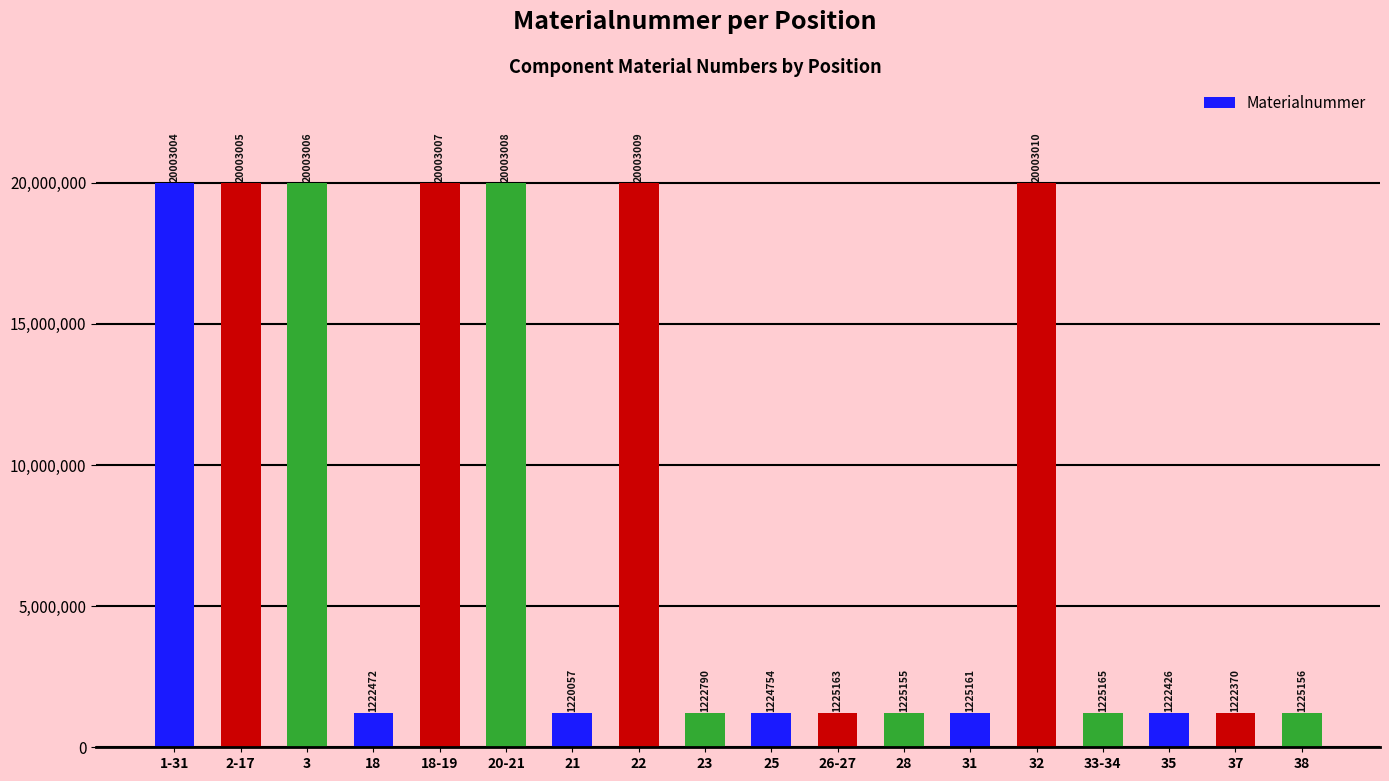

Rank the categories by value from lowest to highest.

21, 37, 35, 18, 23, 25, 28, 38, 31, 26-27, 33-34, 1-31, 2-17, 3, 18-19, 20-21, 22, 32